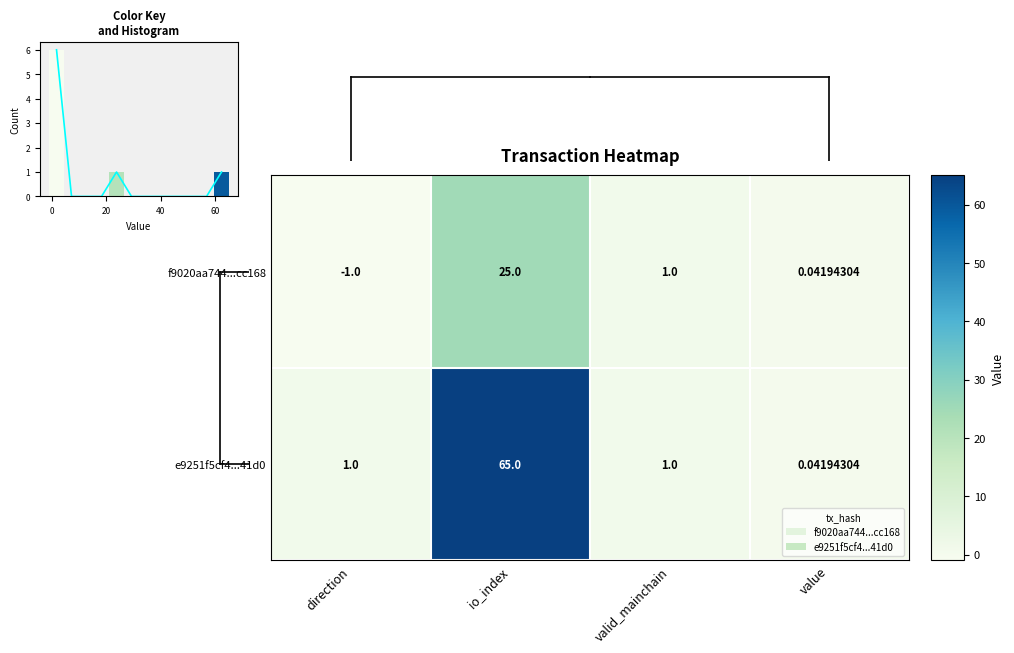

Reading right to left, list all the values displayed in this chart.

f9020aa744...cc168: value=0.0	valid_mainchain=1.0	io_index=25.0	direction=-1.0
e9251f5cf4...41d0: value=0.0	valid_mainchain=1.0	io_index=65.0	direction=1.0